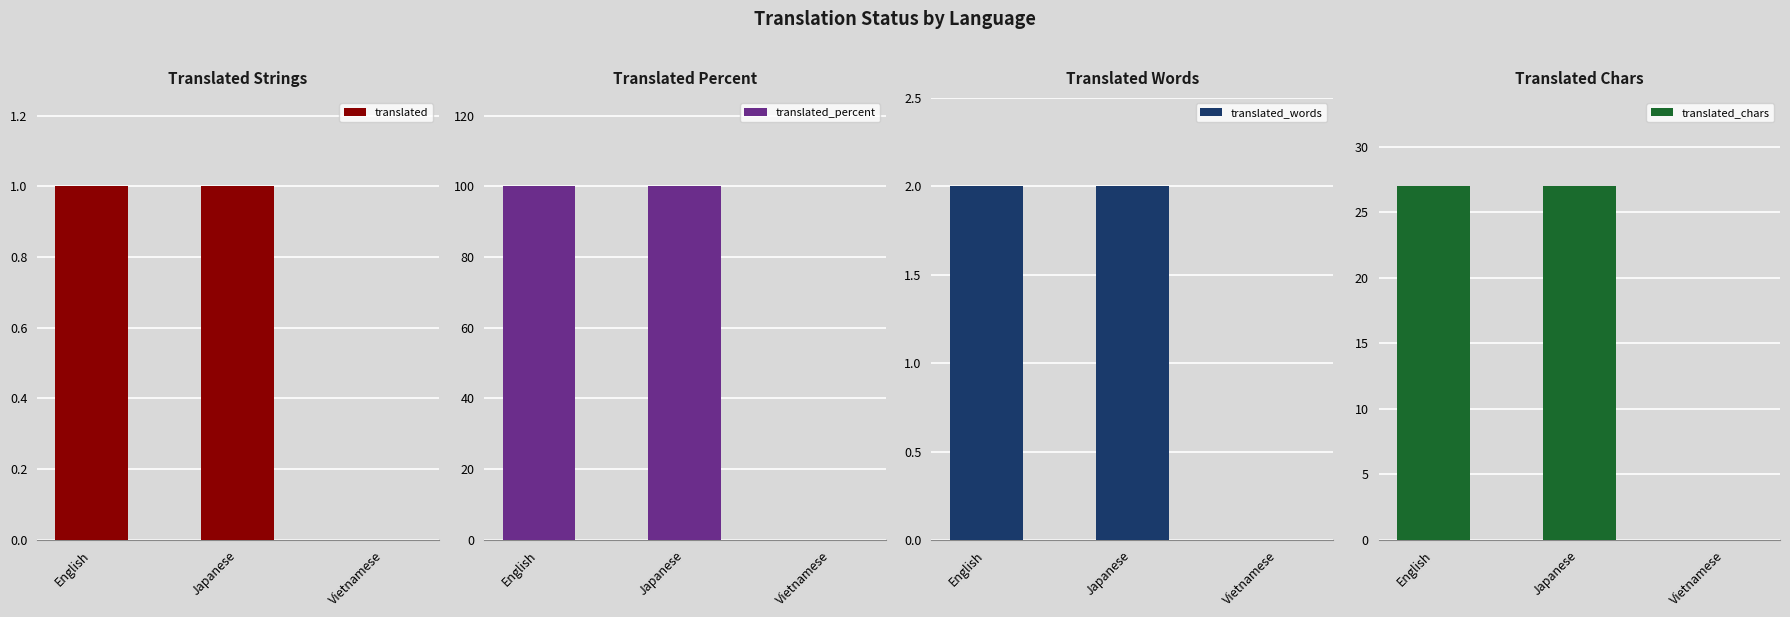

What is the label of the 1st bar from the right?

Vietnamese